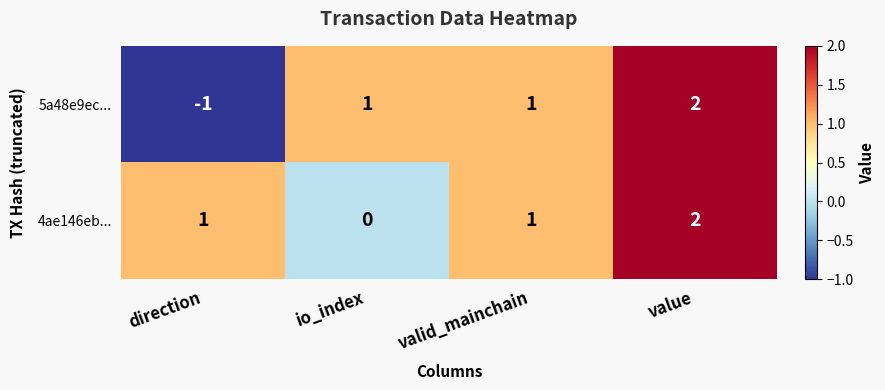

Which series has the largest range (max minus min)?

5a48e9ec...